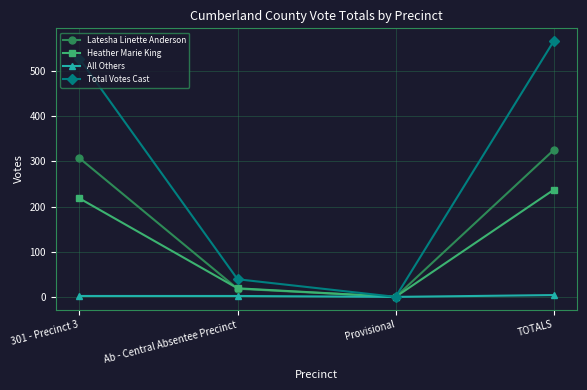

True or false: Total Votes Cast has more than 1 points higher than both neighbors.

False